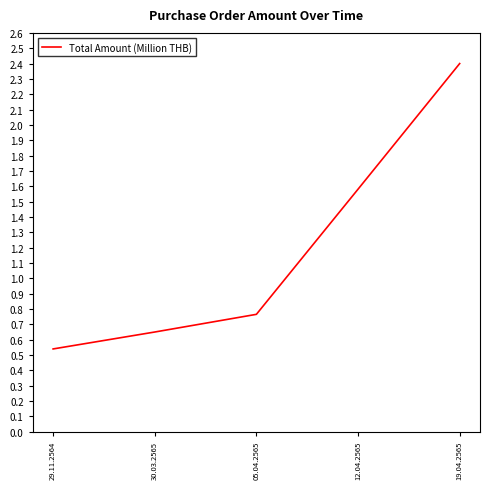

List the labels in order of value, largest first.

19.04.2565, 12.04.2565, 05.04.2565, 30.03.2565, 29.11.2564